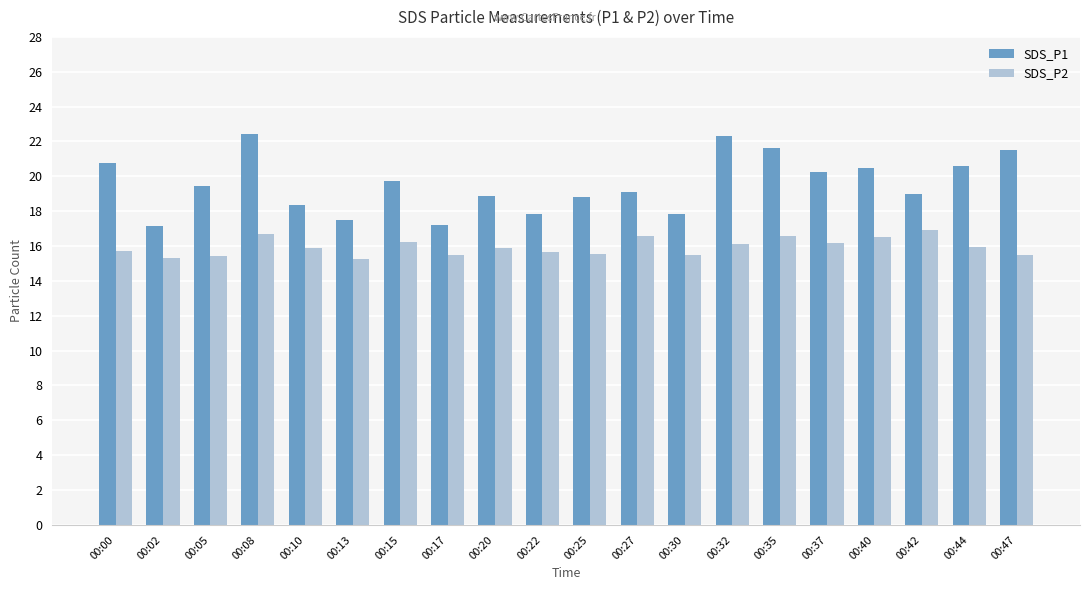

Read the SDS_P1 value at 00:42.

19.0